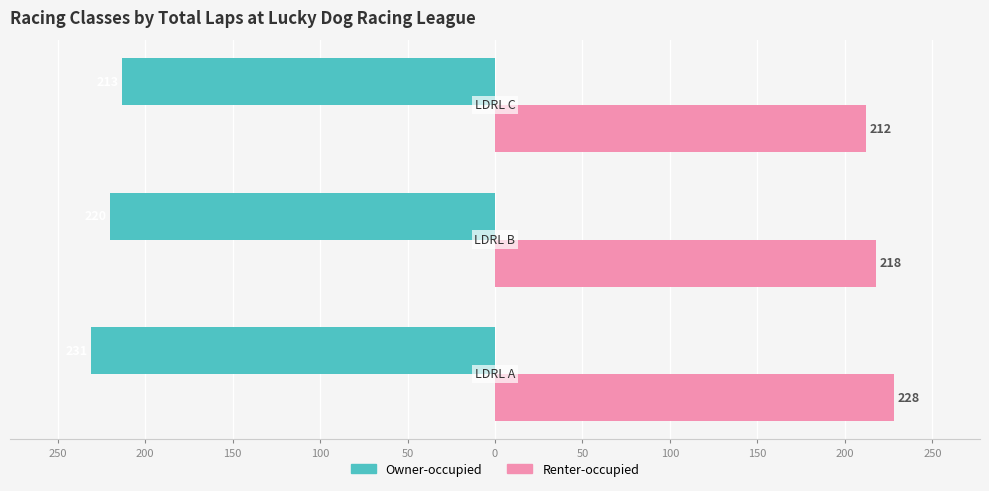

What is the value of the Owner-occupied bar at the 1st from the left?

-231